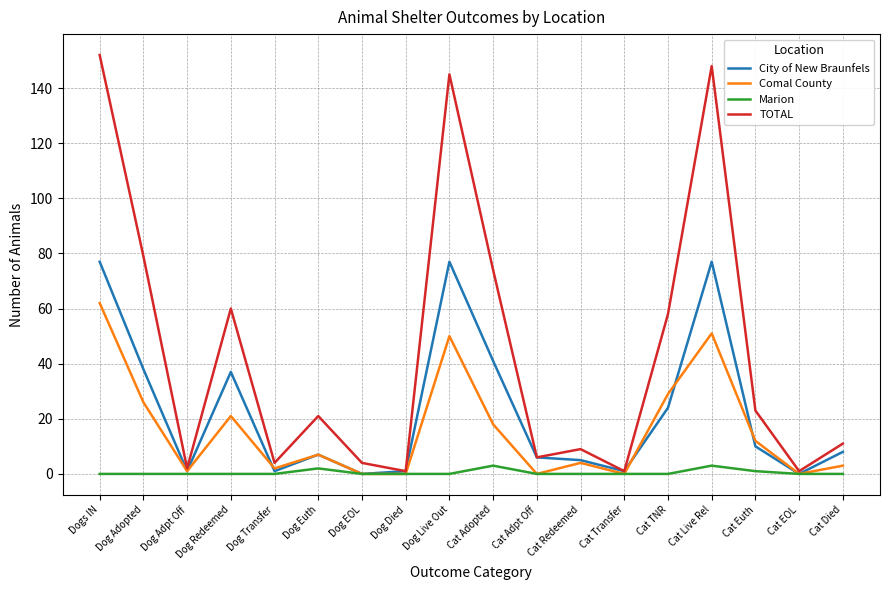

How many values in the TOTAL series are below 21?

9